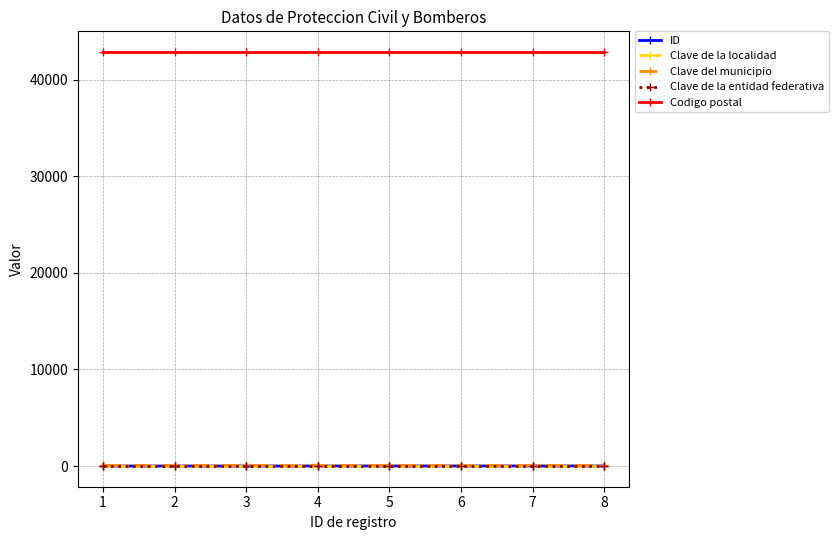

What is the maximum value shown in the chart?

42850